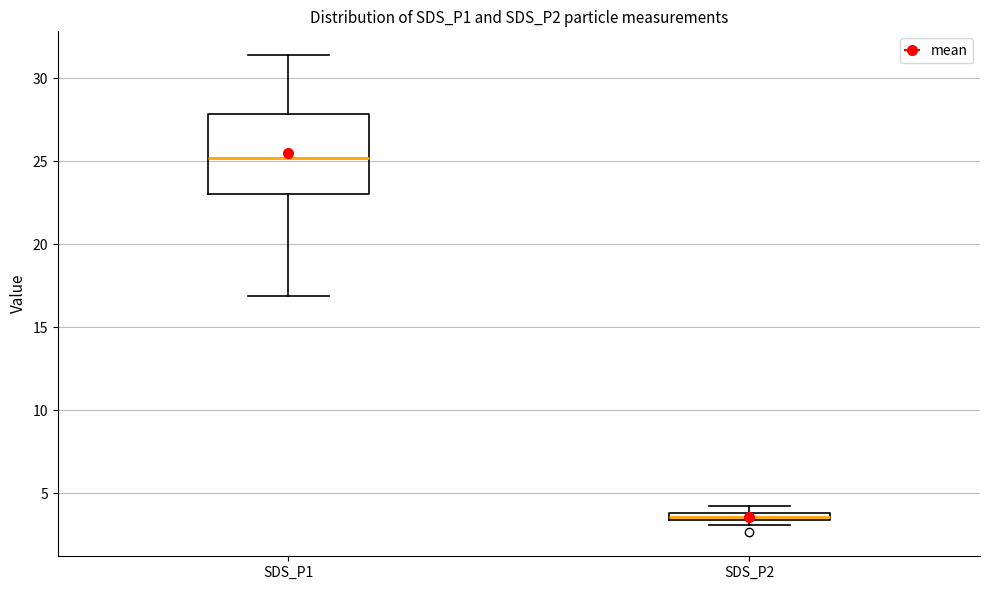

Where does the lower whisker of the box for SDS_P1 end on the y-axis? The values are not printed on the chart, so give them approximately, as read against the axis.

17.0